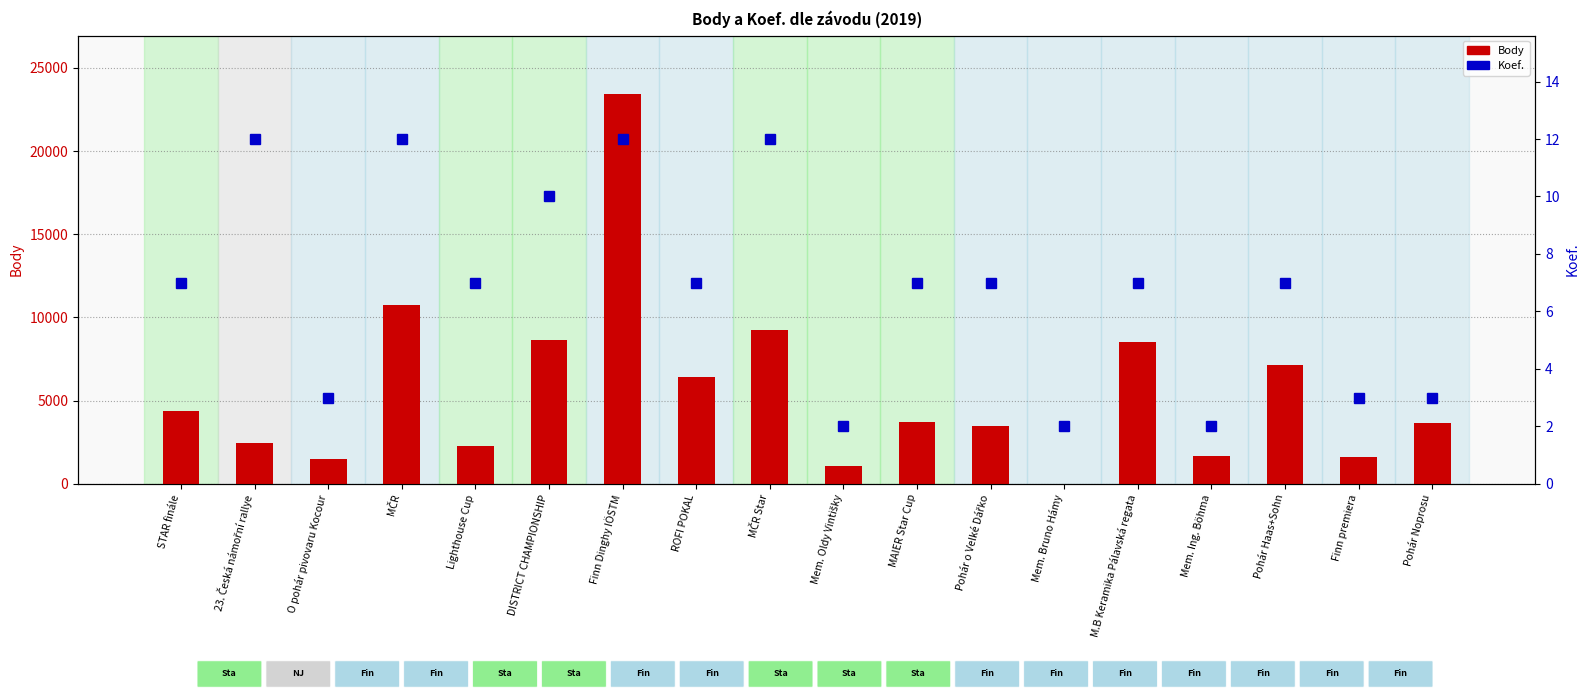

At which label does Body reach its peak?

Finn Dinghy IÖSTM